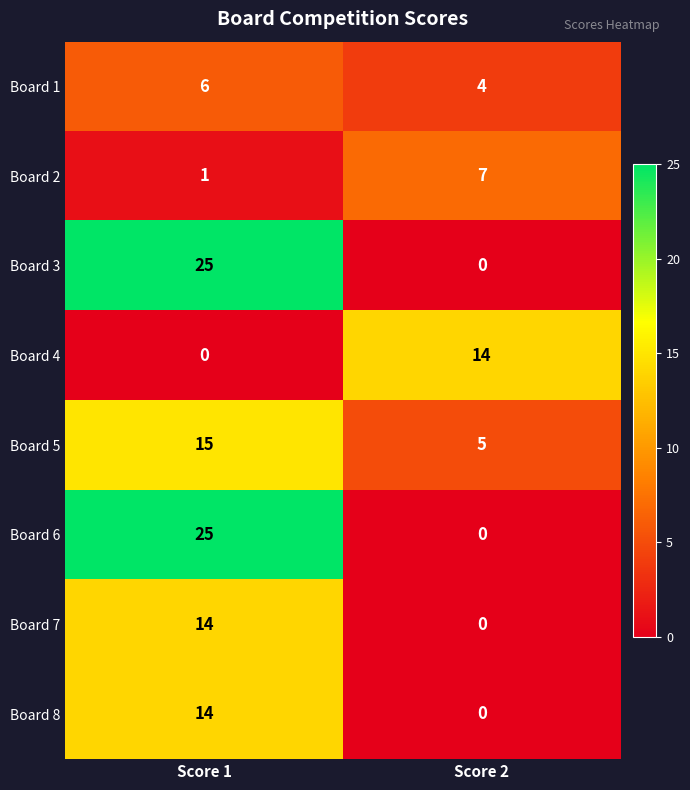

At which category is the sum across all series the highest?

Score 1